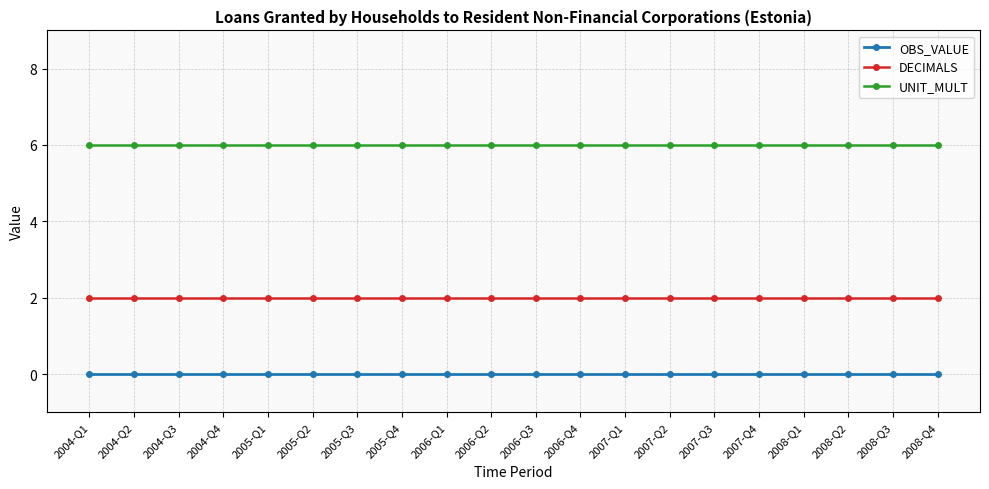

What is the label of the 18th point from the left?

2008-Q2